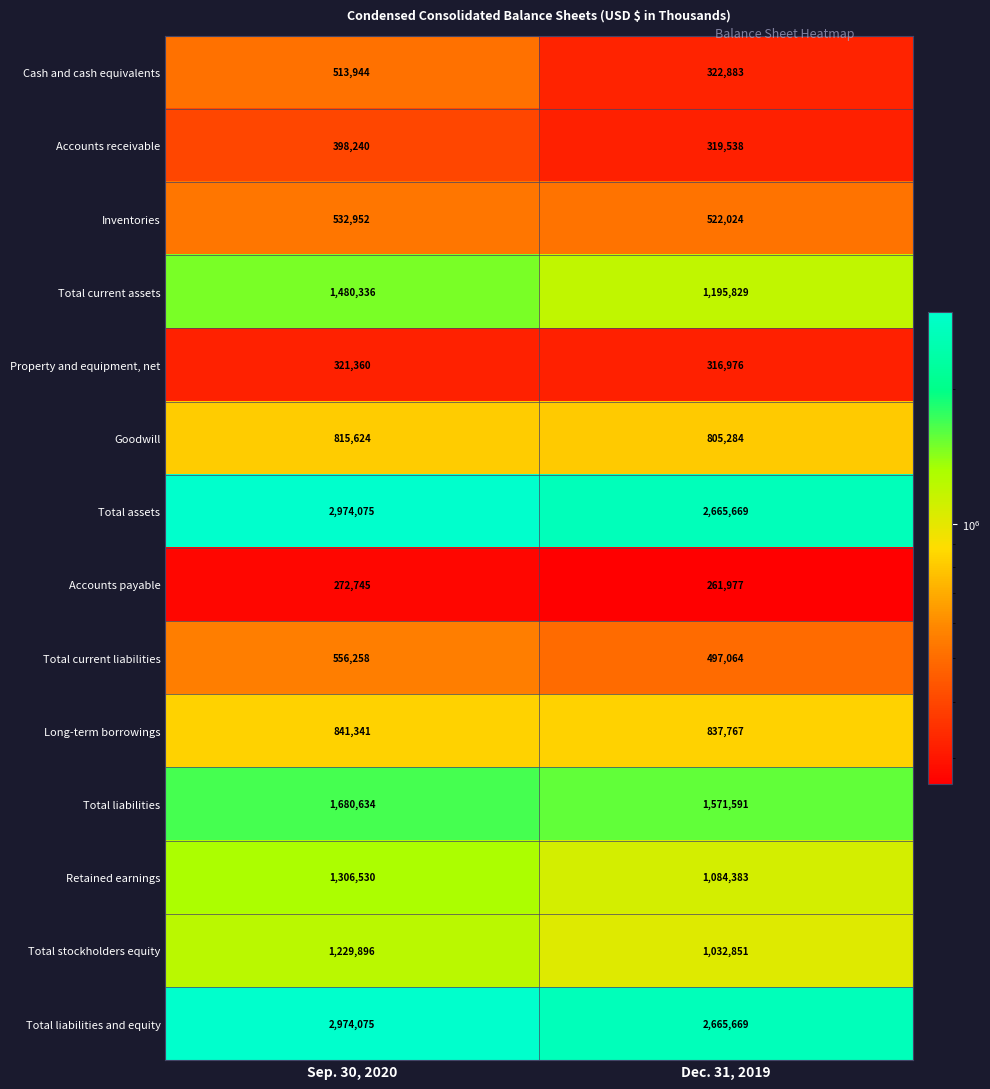

Which category has the highest value across all series?

Sep. 30, 2020